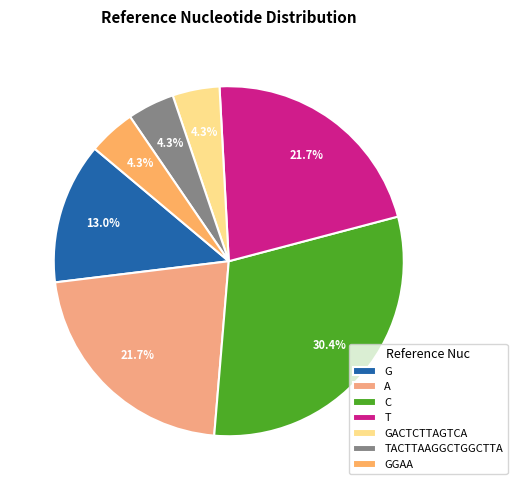

Is it true that GACTCTTAGTCA is 1% of the pie?

False